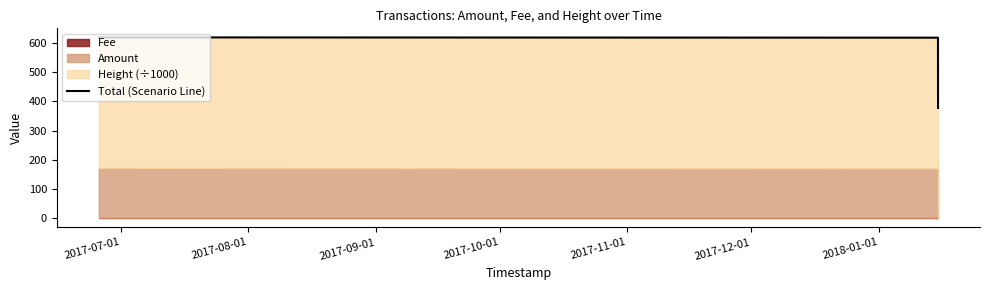

What is the average value?

538.8